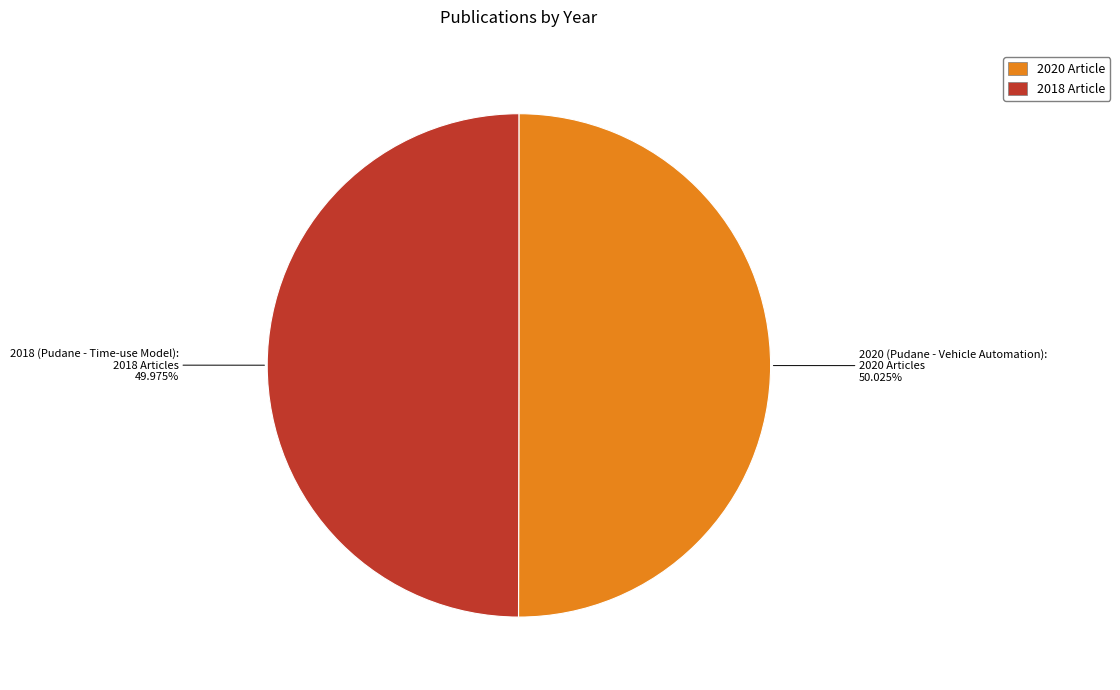

Is there a majority slice in this chart?

Yes